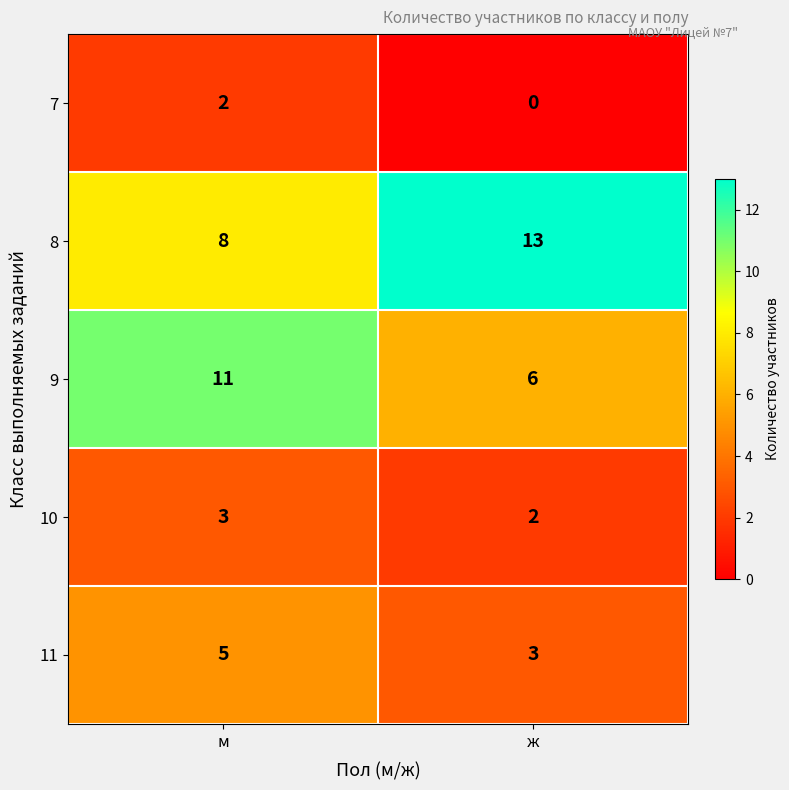

Is the value of 9 at м greater than the value of 10 at ж?

Yes